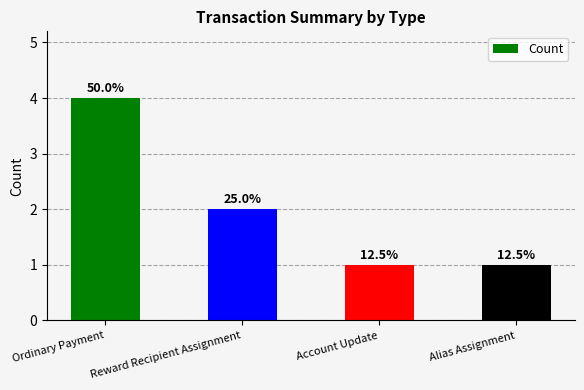

Read the value at Reward Recipient Assignment.

2